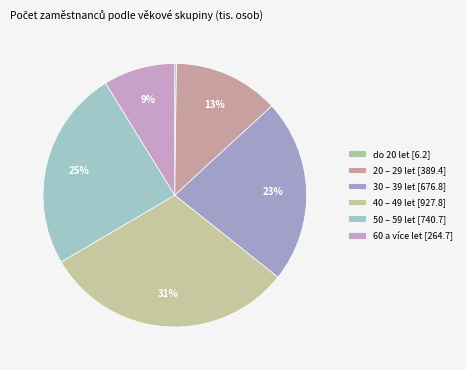

True or false: do 20 let accounts for 0% of the total.

True